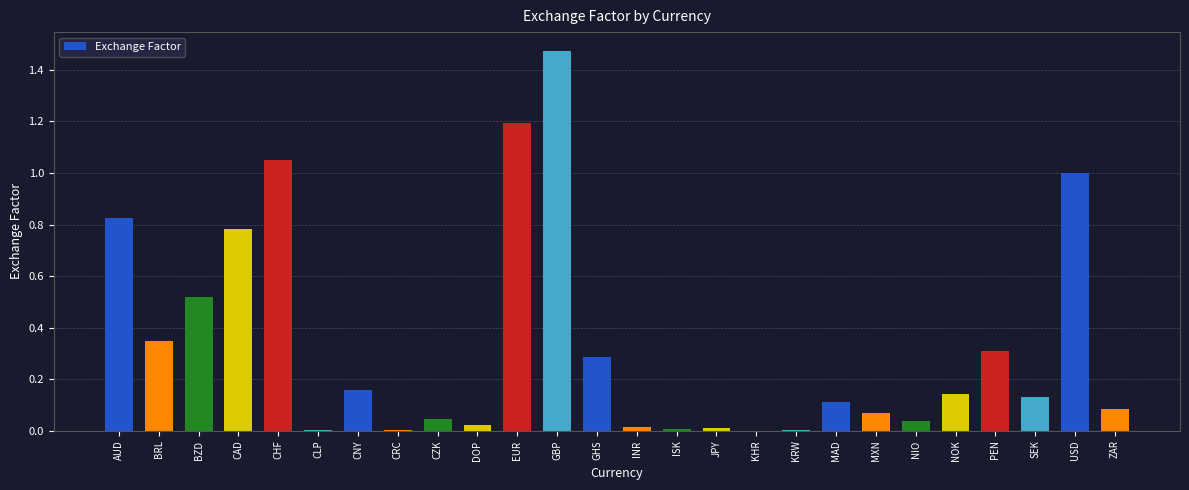

What is the sum of all values?

8.6